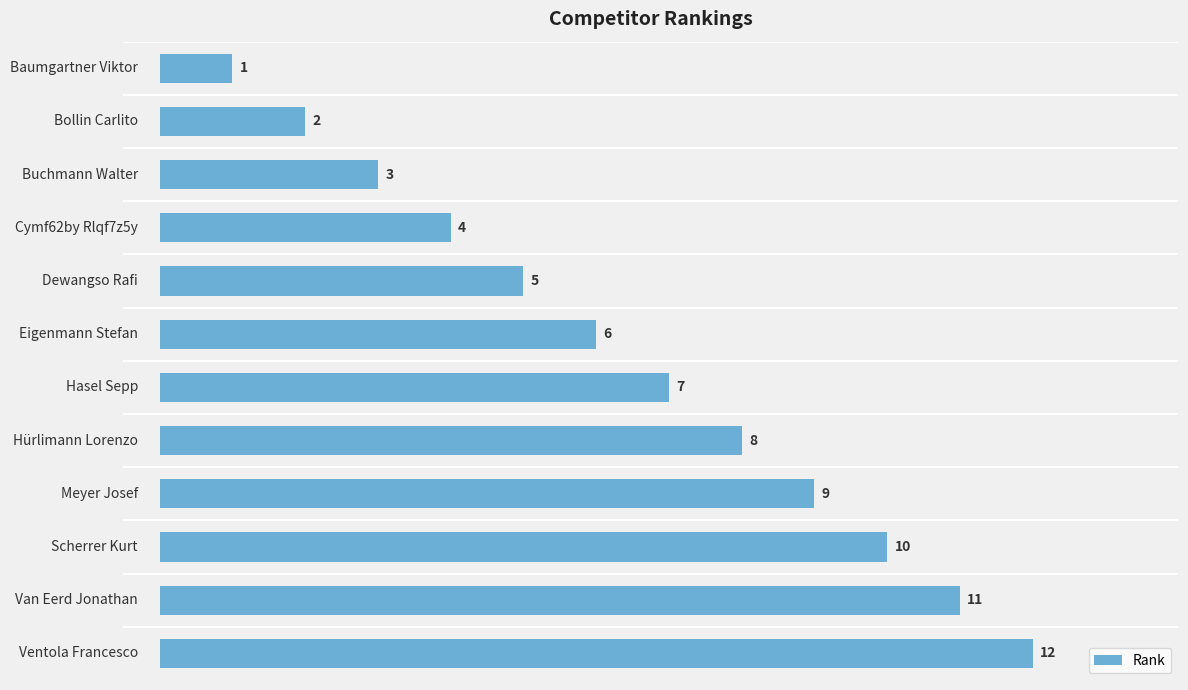

What is the greatest value displayed?

12